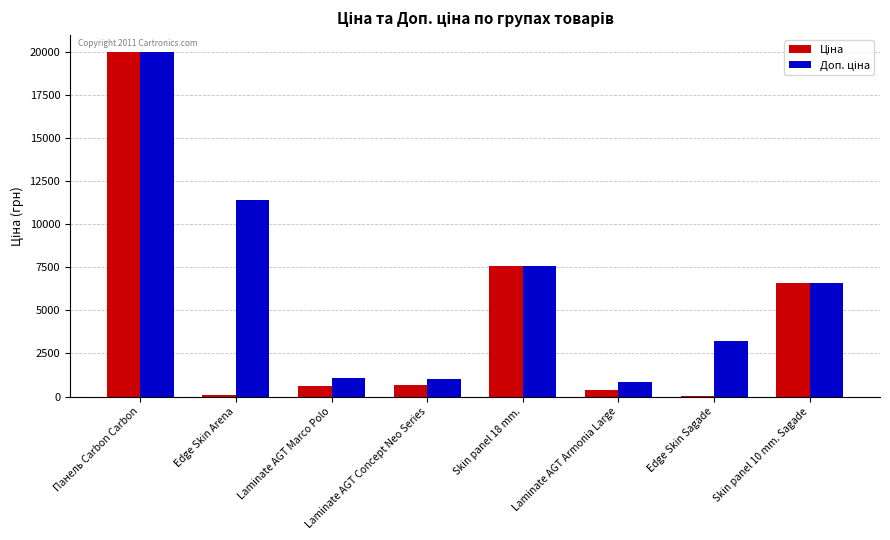

At which category is the sum across all series the highest?

Панель Carbon Carbon